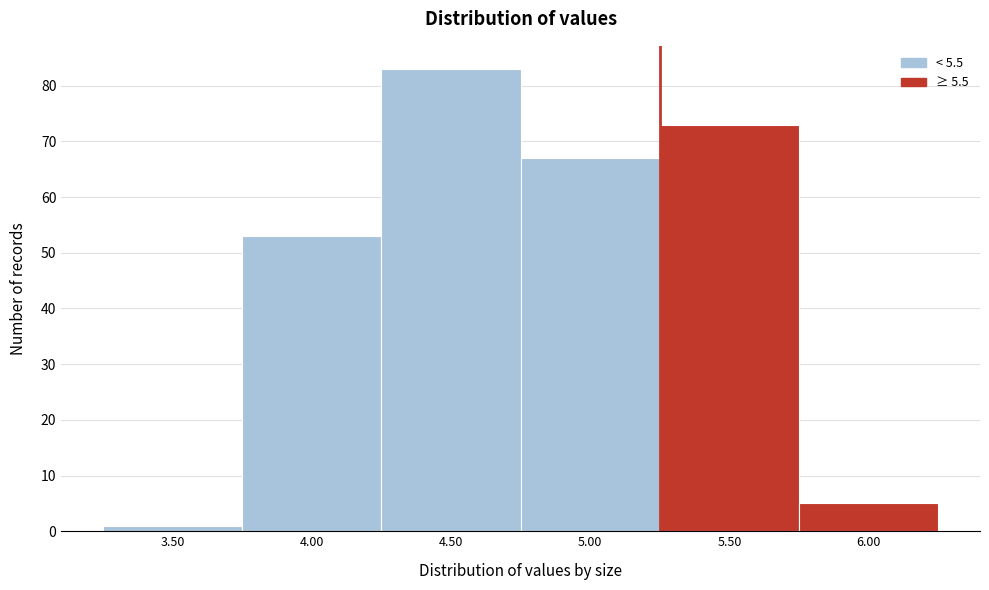

Reading left to right, transcribe all the data shown in this chart.

1	53	83	67	73	5